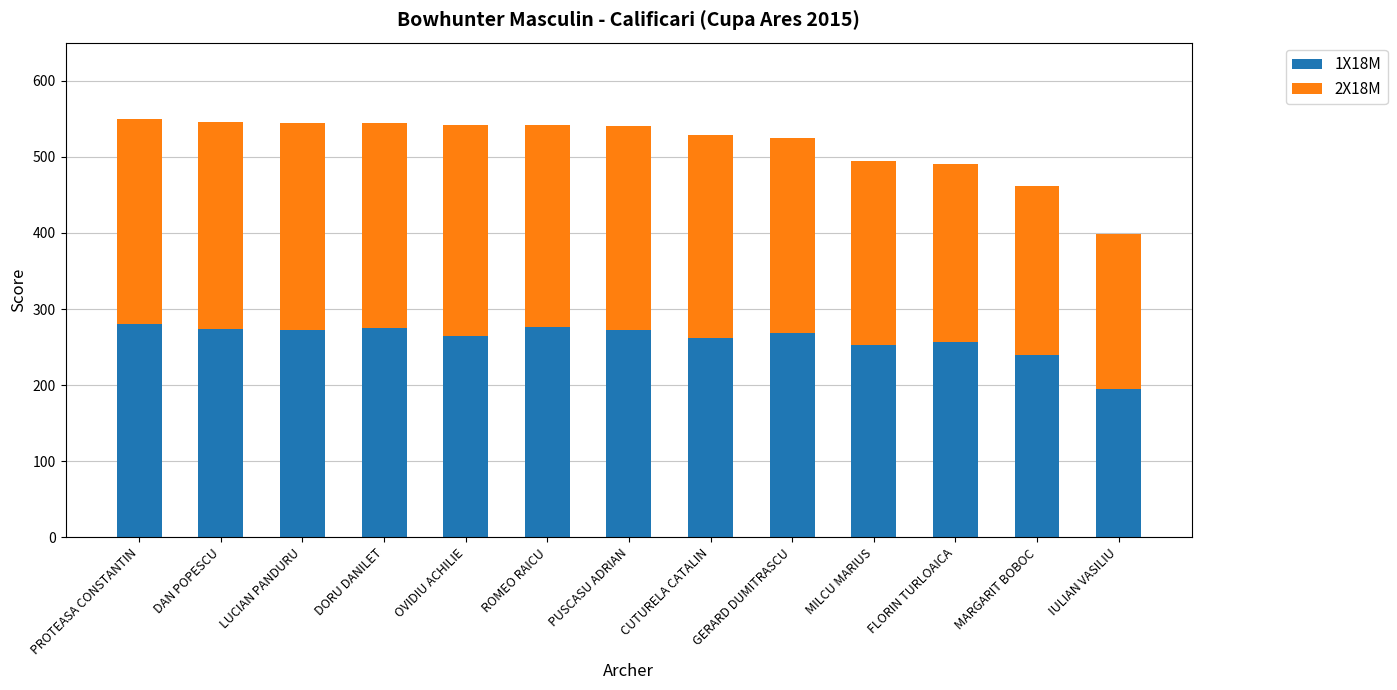

At which label does 1X18M reach its minimum?

IULIAN VASILIU